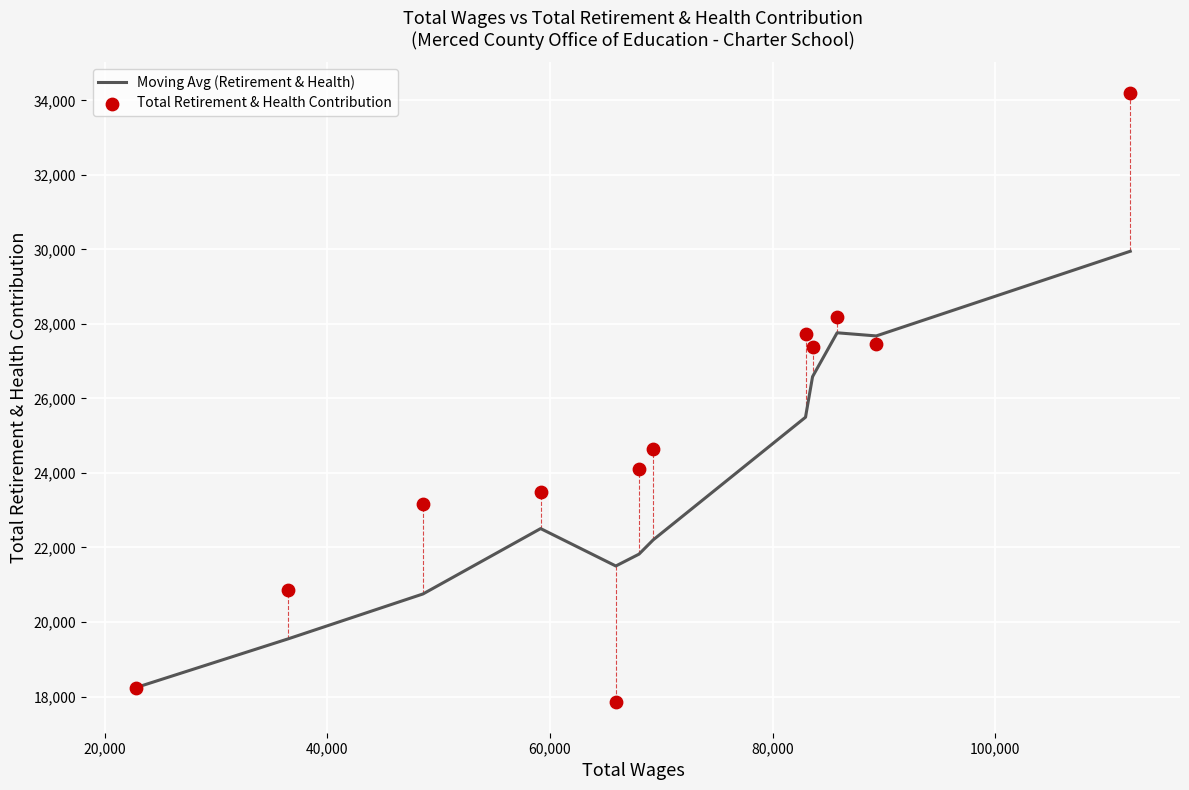

At how many categories does at least one series exceed 19131?

11